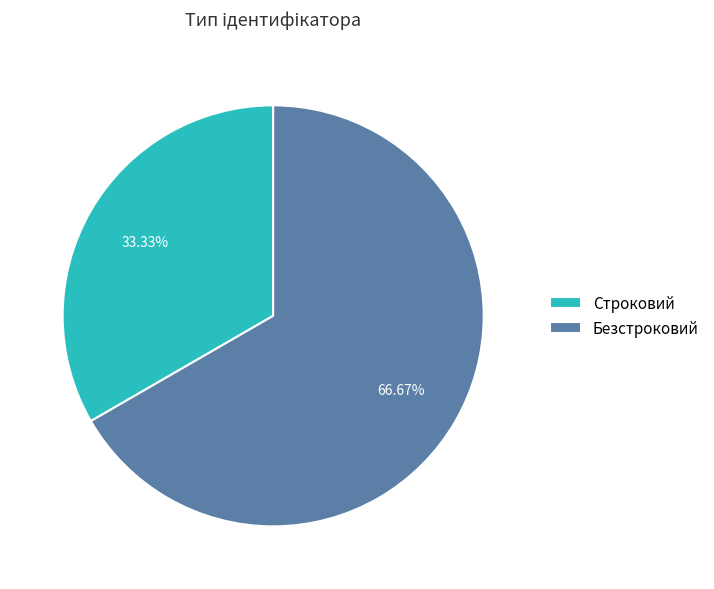

What is the ratio of the value at Строковий to the value at Безстроковий?

0.5